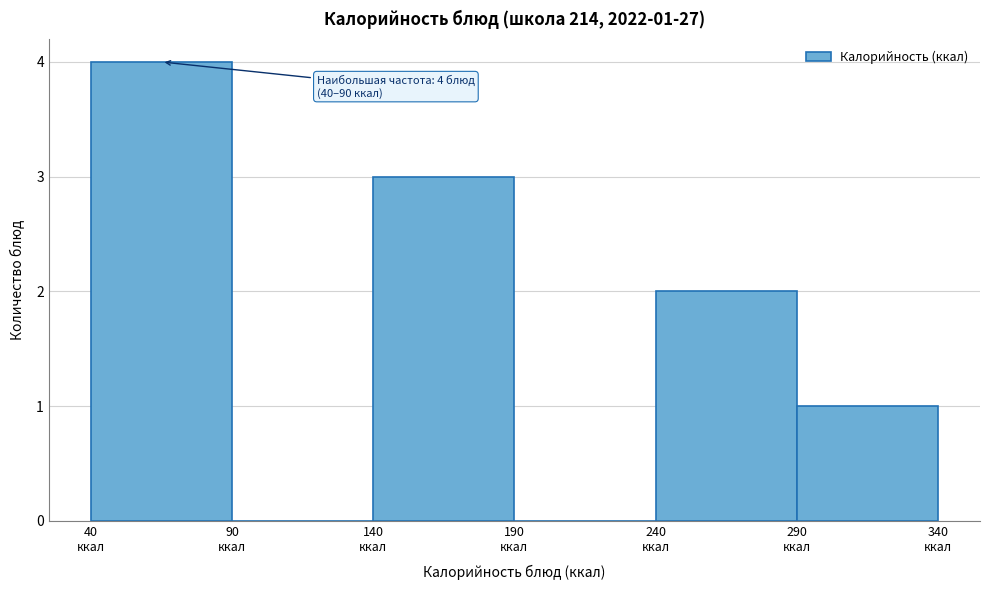

Which range on the x-axis has the tallest bar?

40 to 90